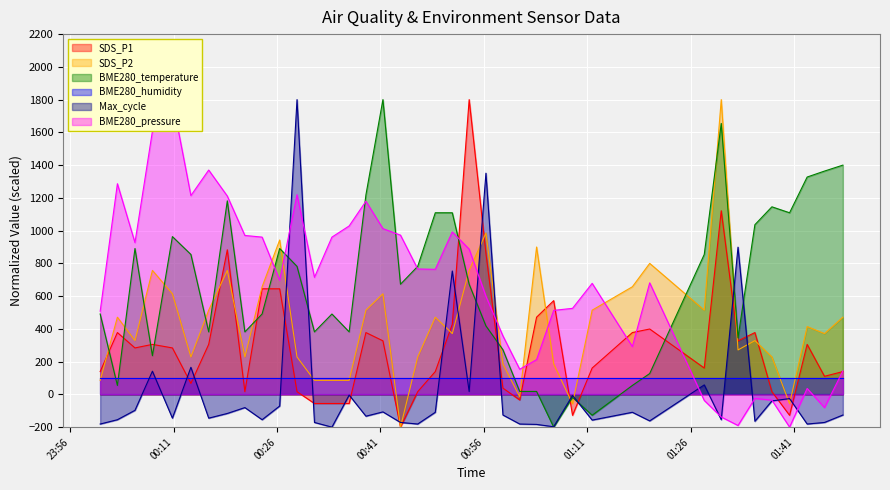

What is the label of the 27th point from the left?

2022/02/02 01:06:08